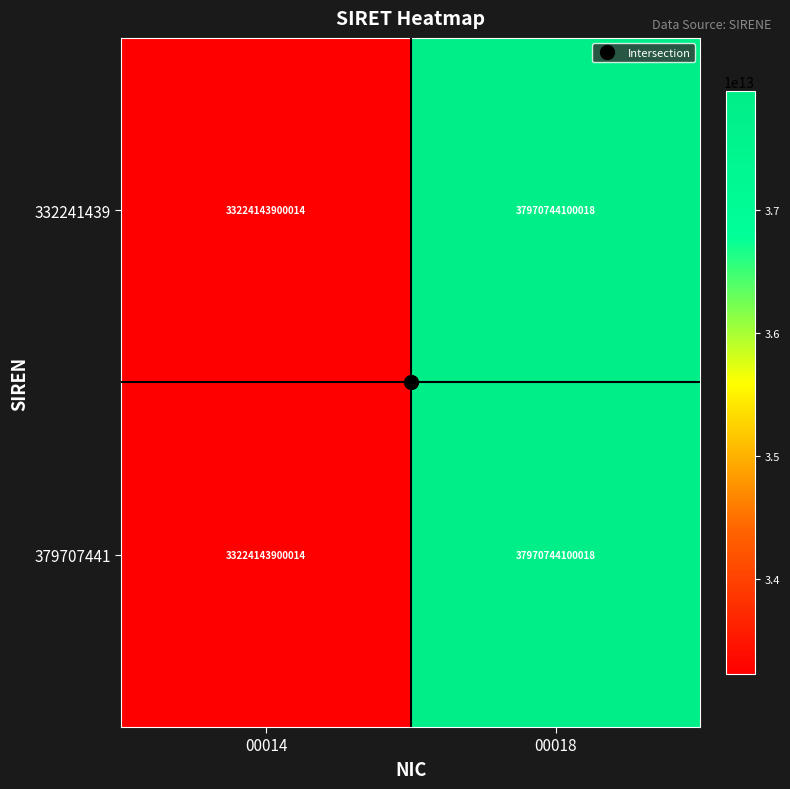

What value does the 332241439 series have at 00014, to the nearest 100?

33224143900000